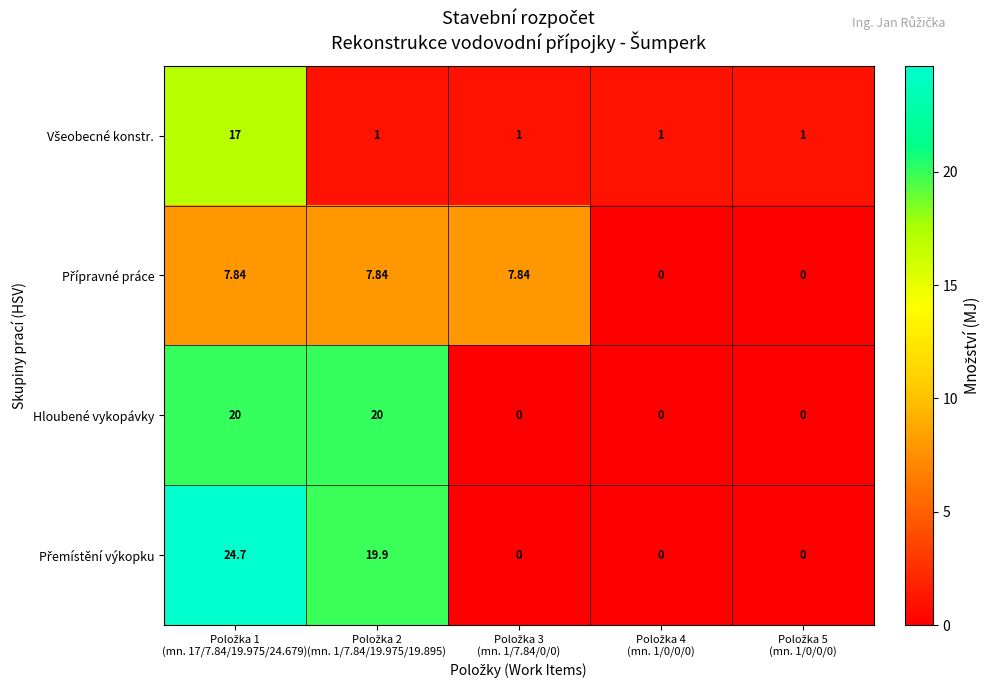

At how many categories does at least one series exceed 9?

2